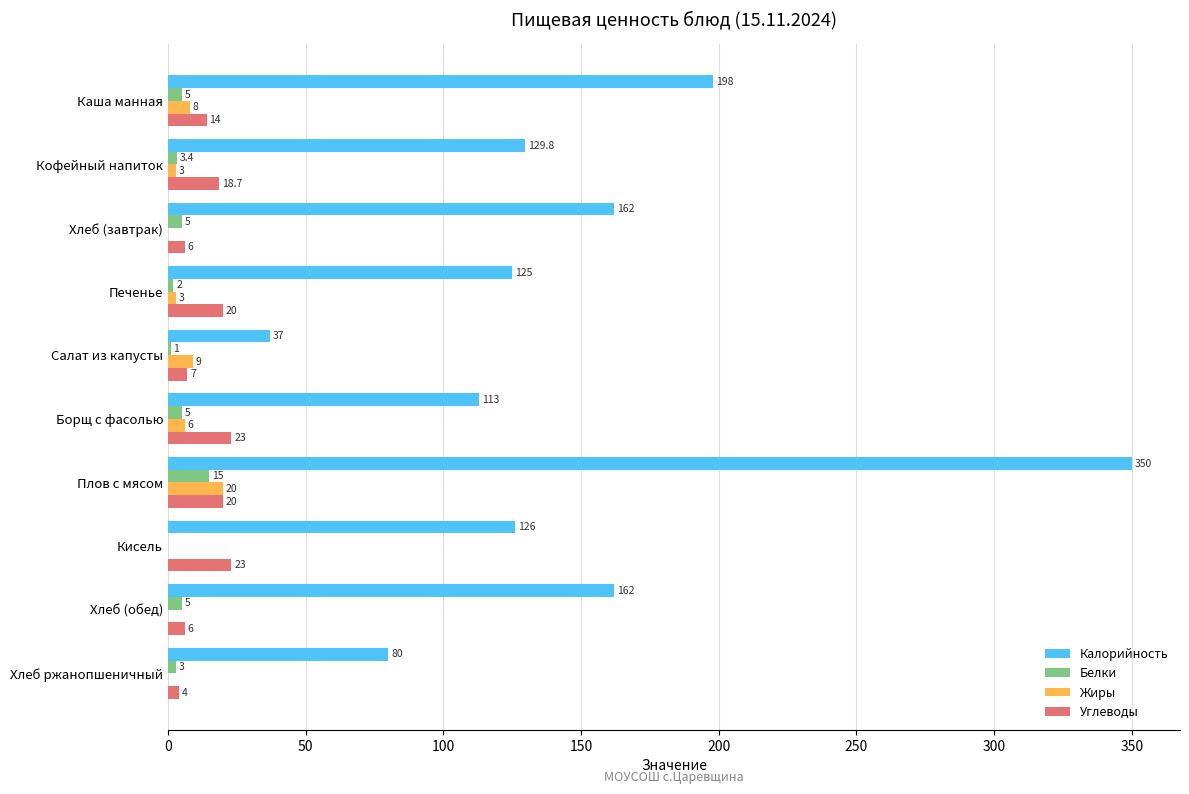

What is the average value of the Калорийность series?

148.3